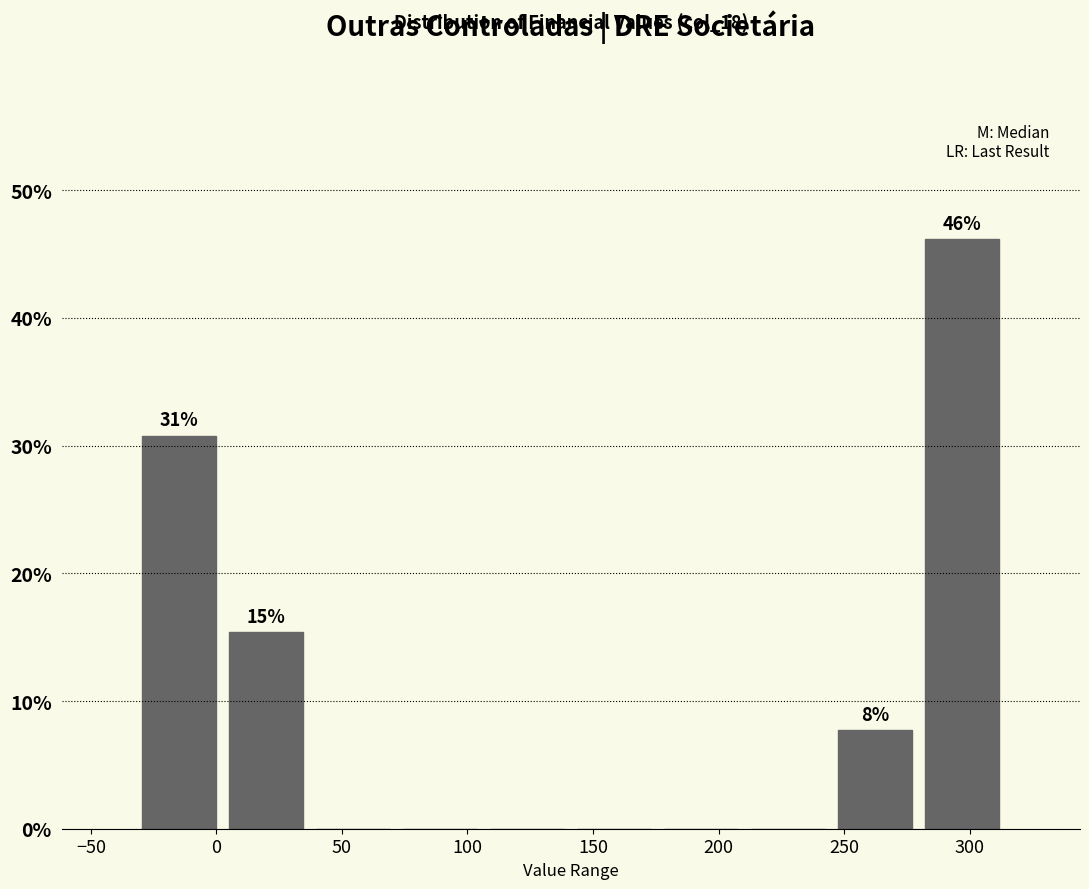

Over which range of the x-axis is the bar tallest?

280 to 315